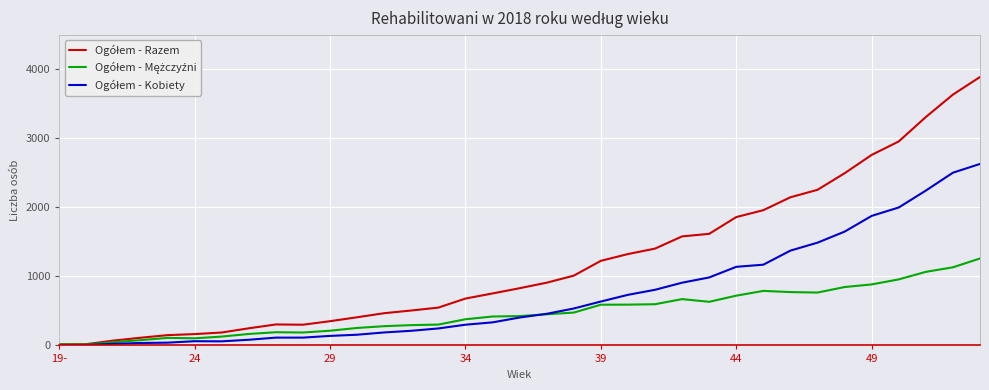

What is the difference between the second highest and second lowest values in the Ogółem - Kobiety series?

2497